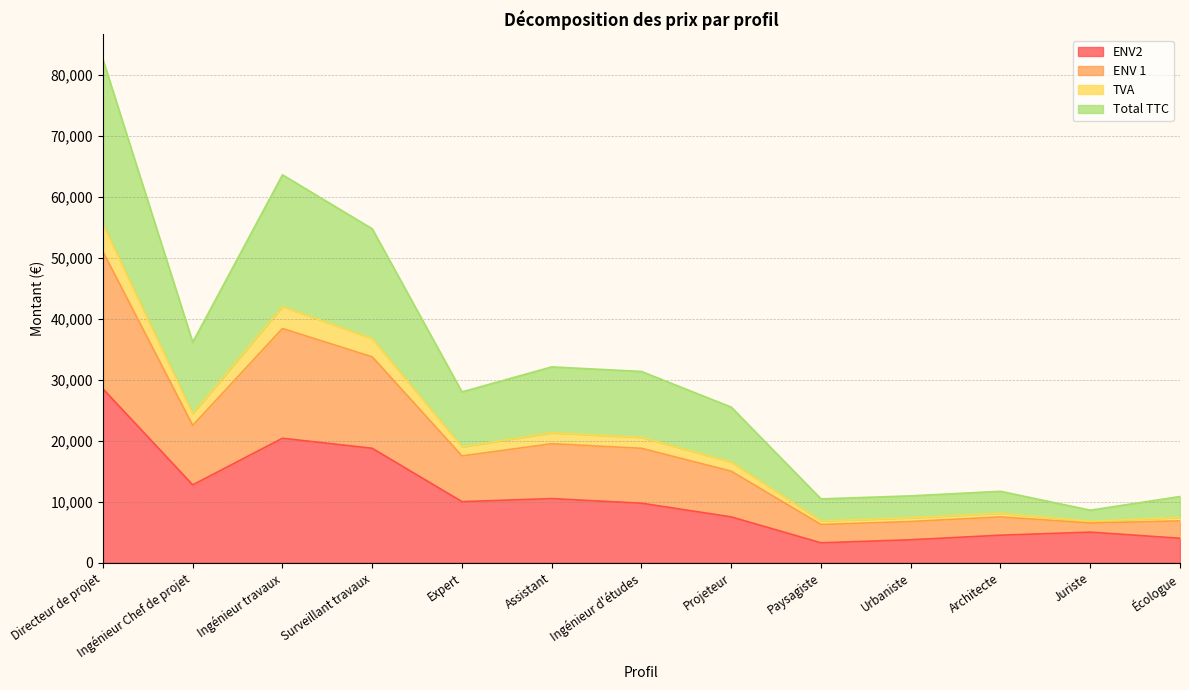

At how many categories does at least one series exceed 76795?

1